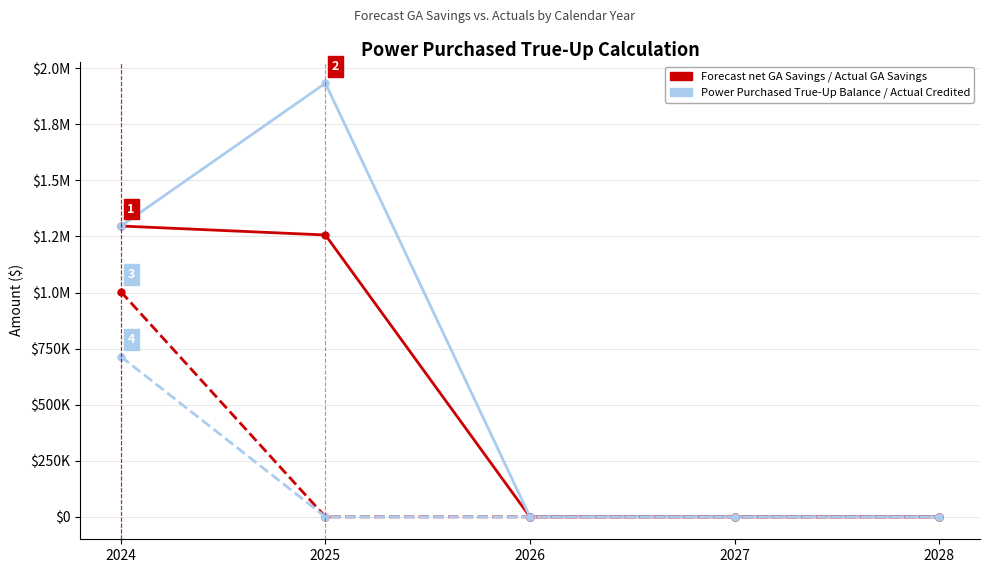

Is it true that Power Purchased True-Up Balance equals 1941392.6 at 2024?

False